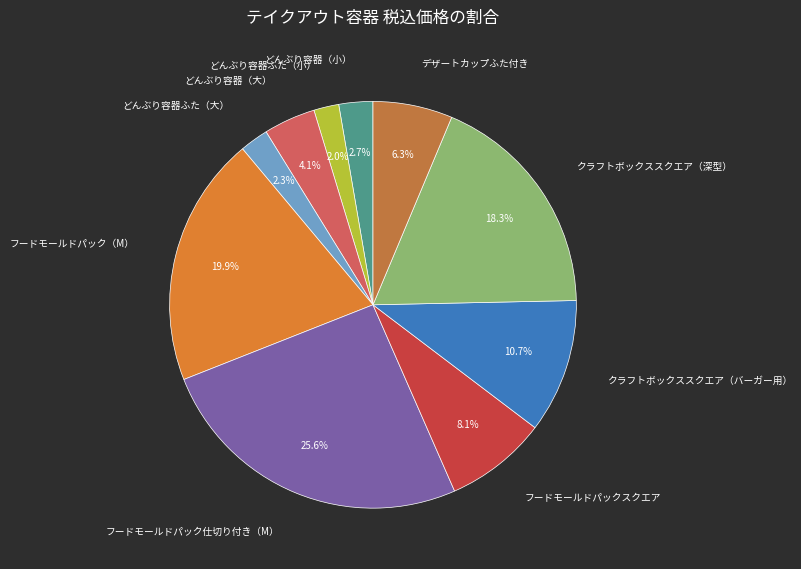

Count the number of slices in the pie.

10